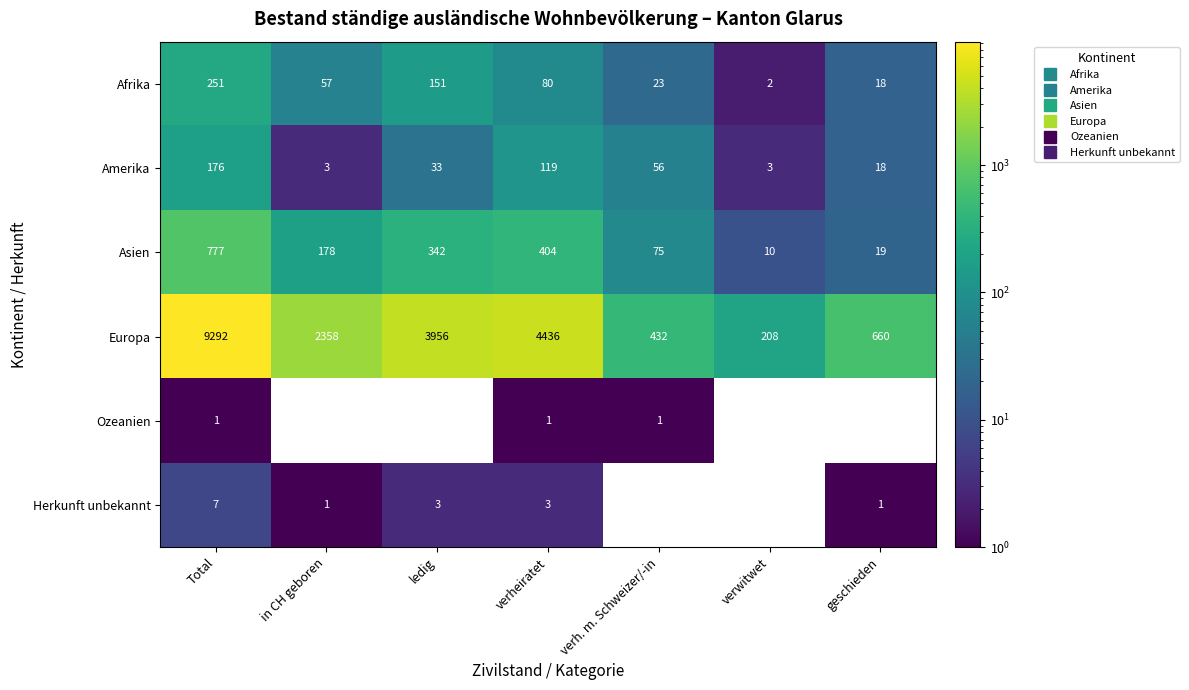

At which label is Amerika closest to 89?

verheiratet